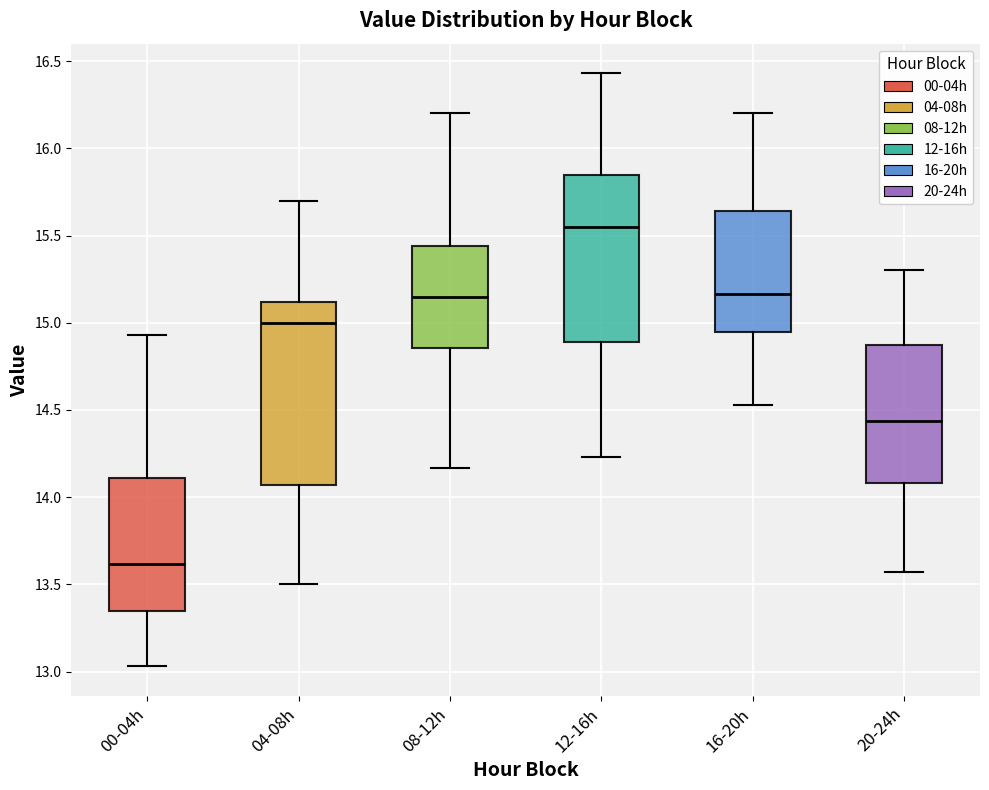

Where does the upper whisker of the box for 16-20h end on the y-axis? The values are not printed on the chart, so give them approximately, as read against the axis.

16.20